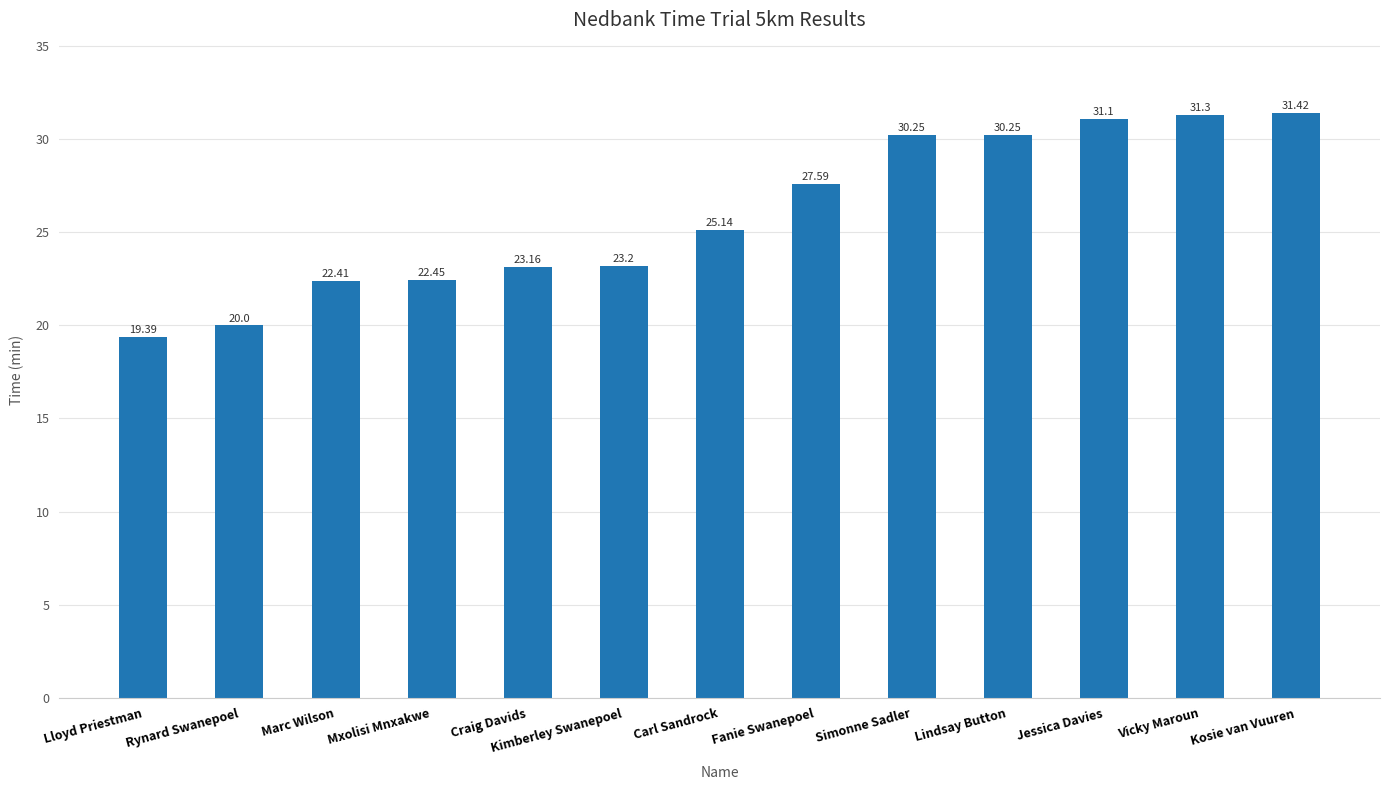

What is the label of the 6th bar from the left?

Kimberley Swanepoel